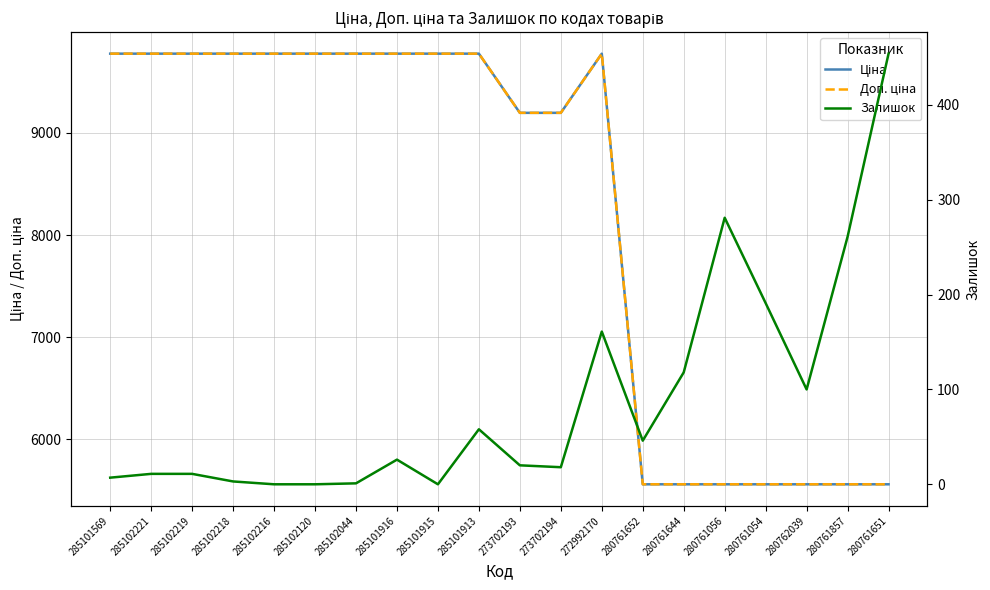

Which series has the largest total across all categories?

Ціна